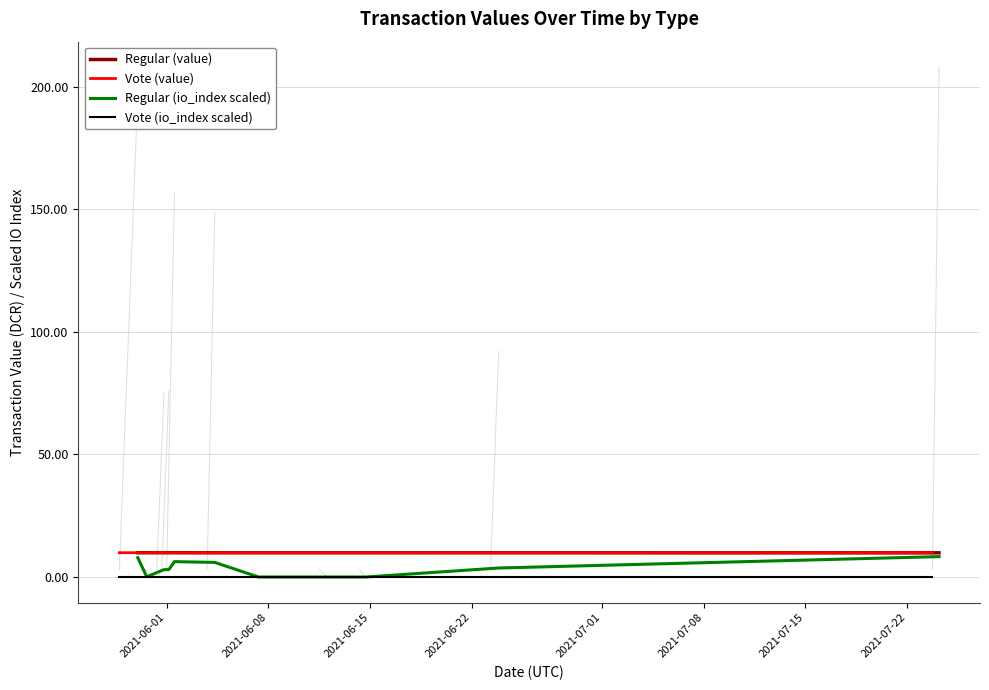

What is the value of the Vote (io_index scaled) point at the 7th from the left?

0.1